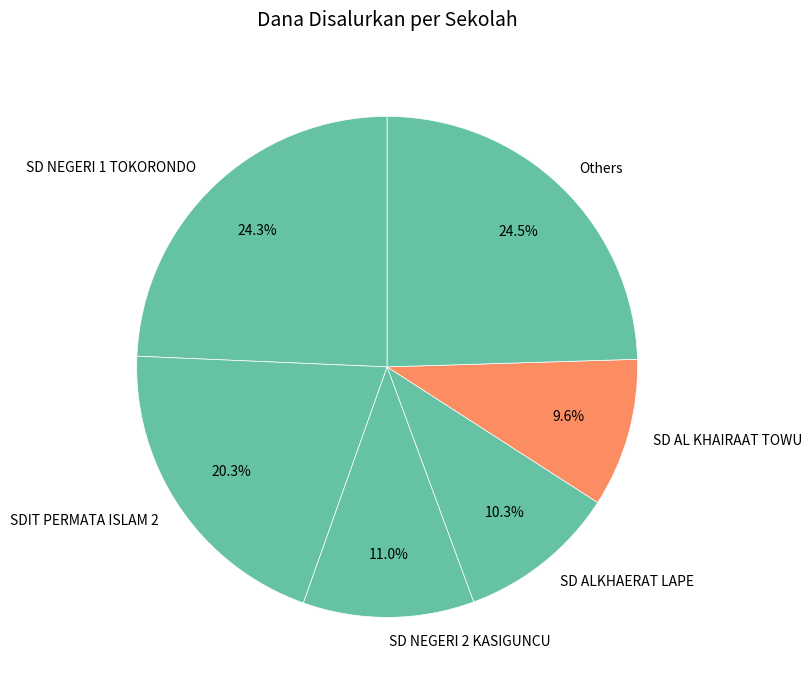

Count the number of slices in the pie.

6